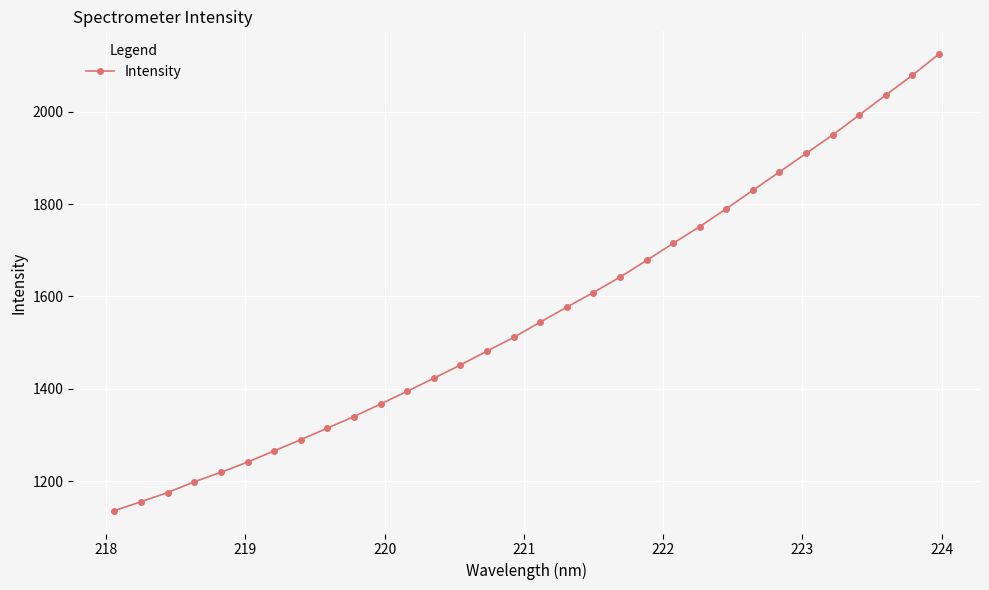

What is the smallest value displayed?

1135.9